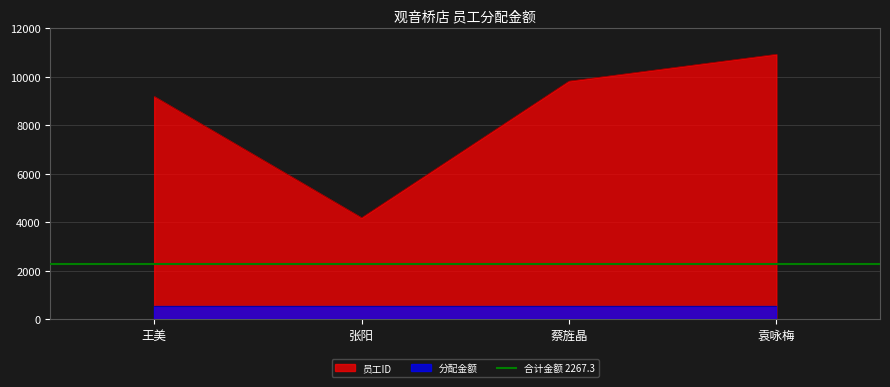

True or false: there are more than 2 points higher than both neighbors.

False